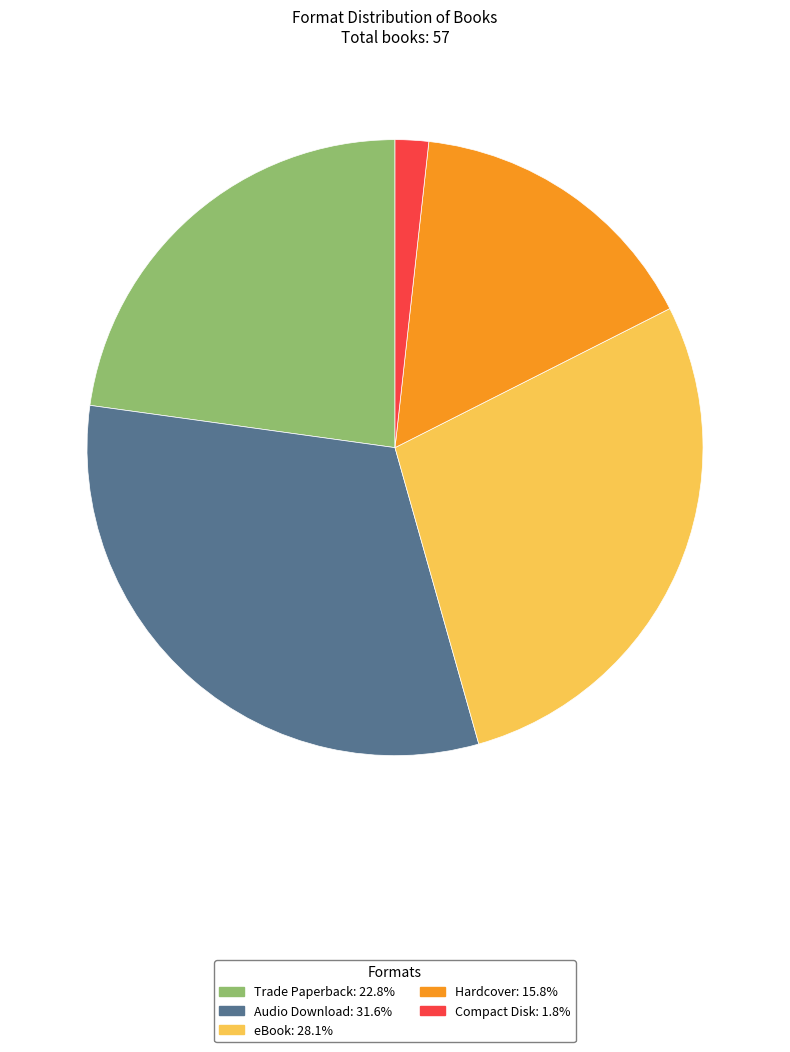

Does Trade Paperback represent more than half of the total?

No